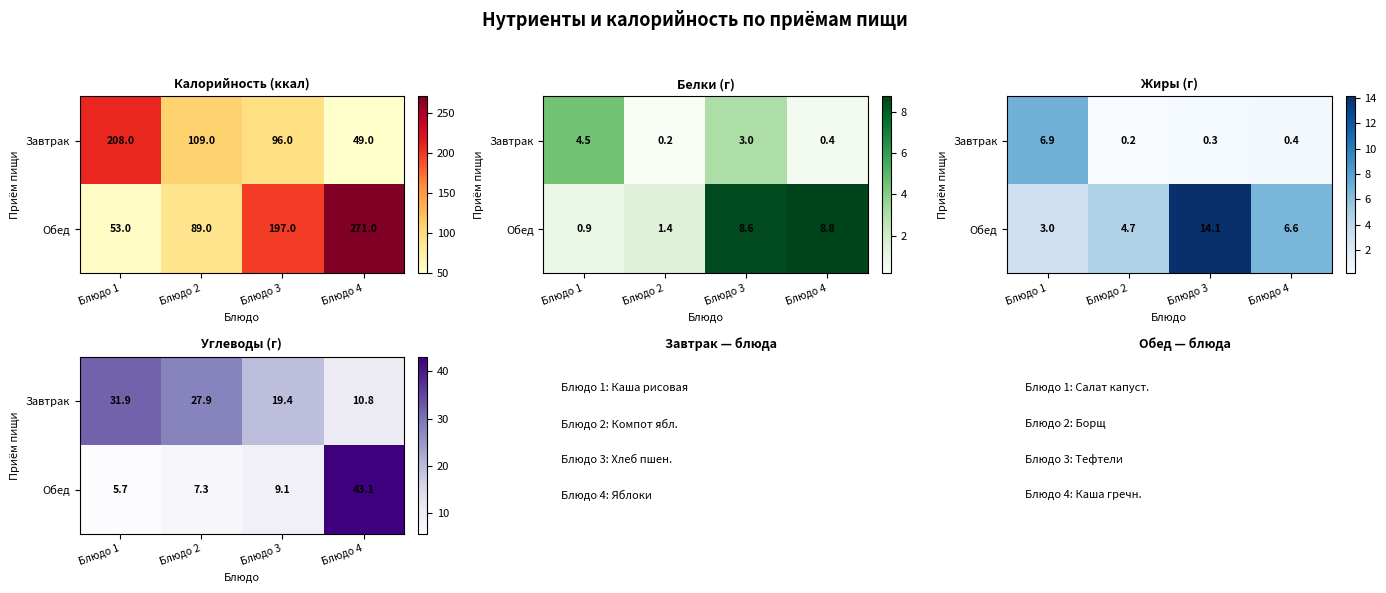

Is the value of Завтрак at Блюдо 2 greater than the value of Обед at Блюдо 2?

Yes